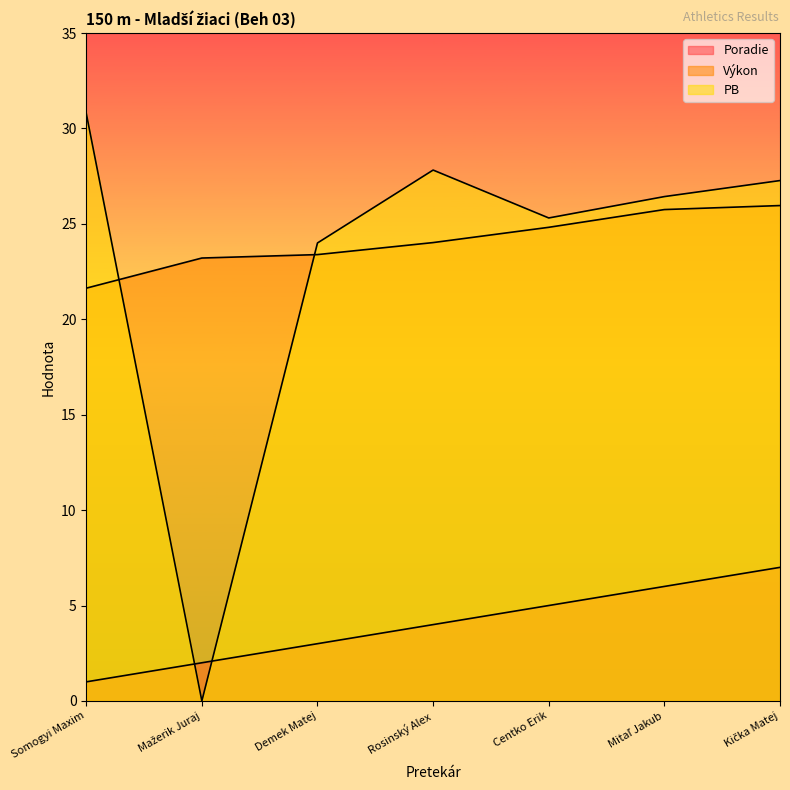

How many data points does each series have?

7